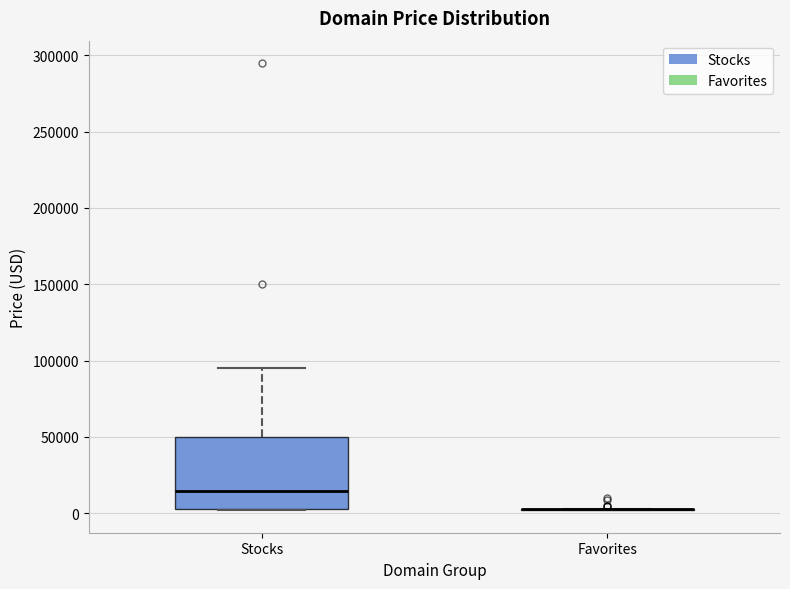

Reading left to right, transcribe this box plot: for each box, give where its median line is, the range the box spans, and where its two whiskers end, as read against the y-axis. The values are not printed on the chart, so give them approximately, as read against the axis.

Stocks: median 15000, box 5000 to 50000, whiskers 0 to 95000
Favorites: box collapsed to a line at 5000, whiskers 0 to 5000